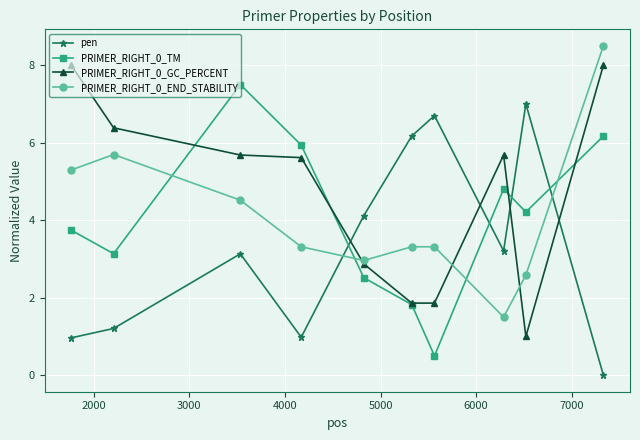

List the series in order of their peak value, highest first.

PRIMER_RIGHT_0_END_STABILITY, PRIMER_RIGHT_0_GC_PERCENT, PRIMER_RIGHT_0_TM, pen